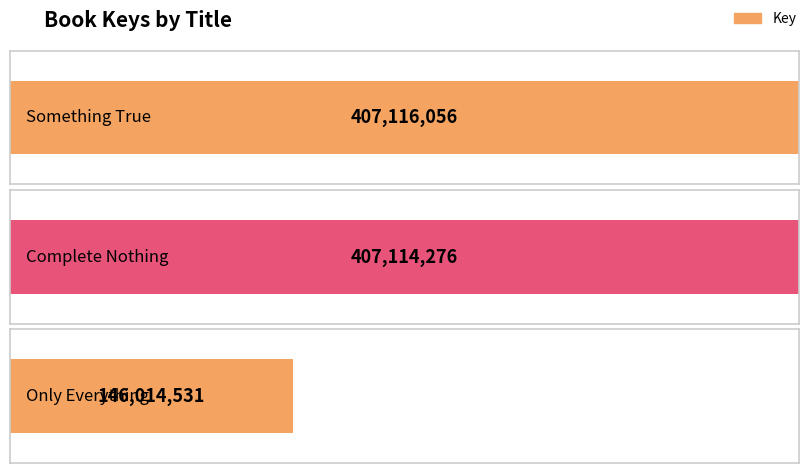

List the labels in order of value, largest first.

Something True, Complete Nothing, Only Everything